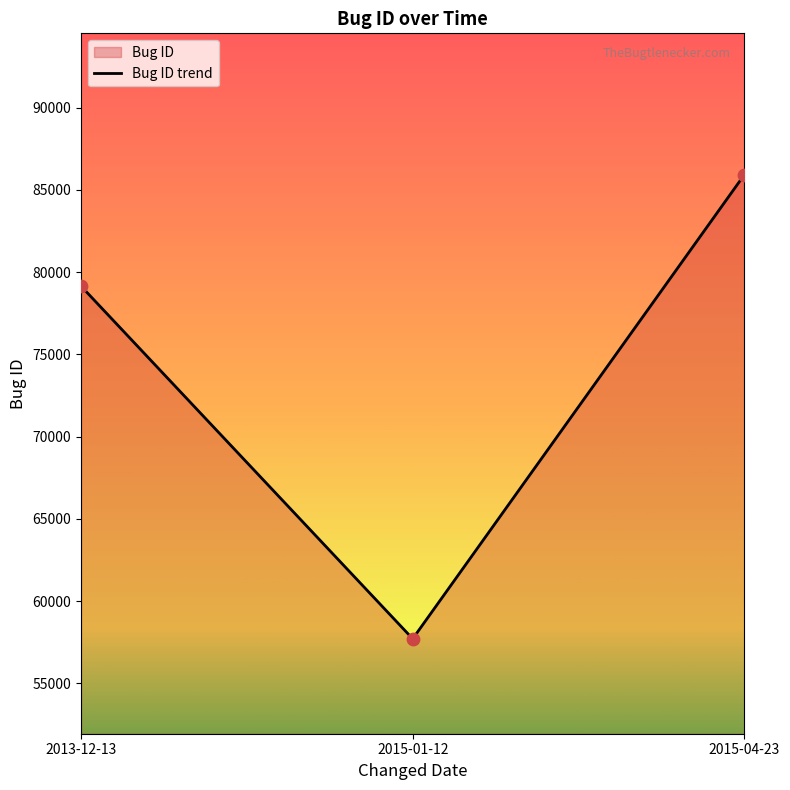

Approximately how many times larger is the value at 2015-04-23 compared to 2013-12-13?

1.1